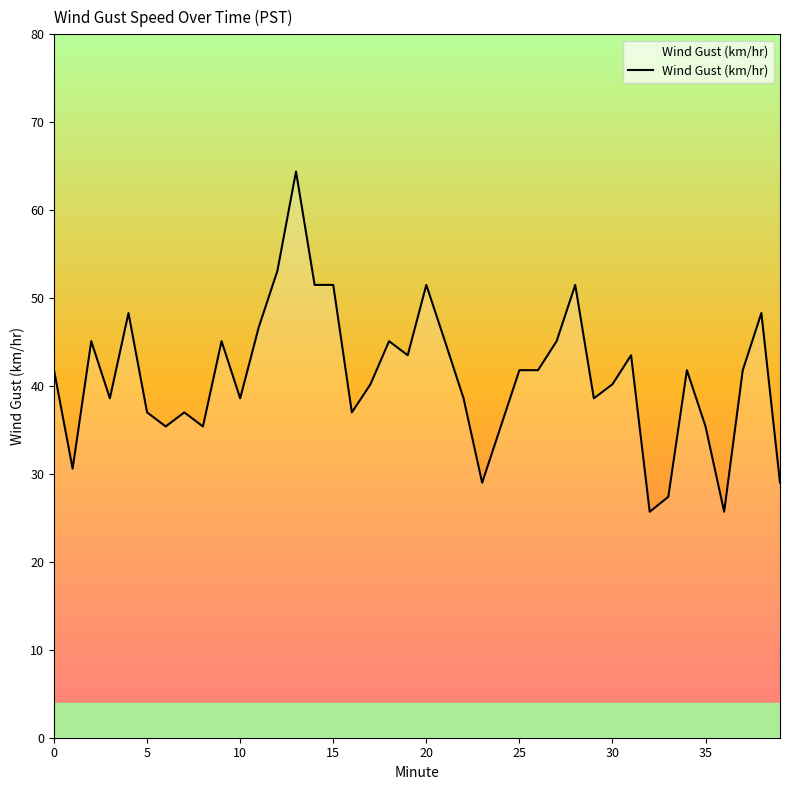

What is the smallest value displayed?

25.7